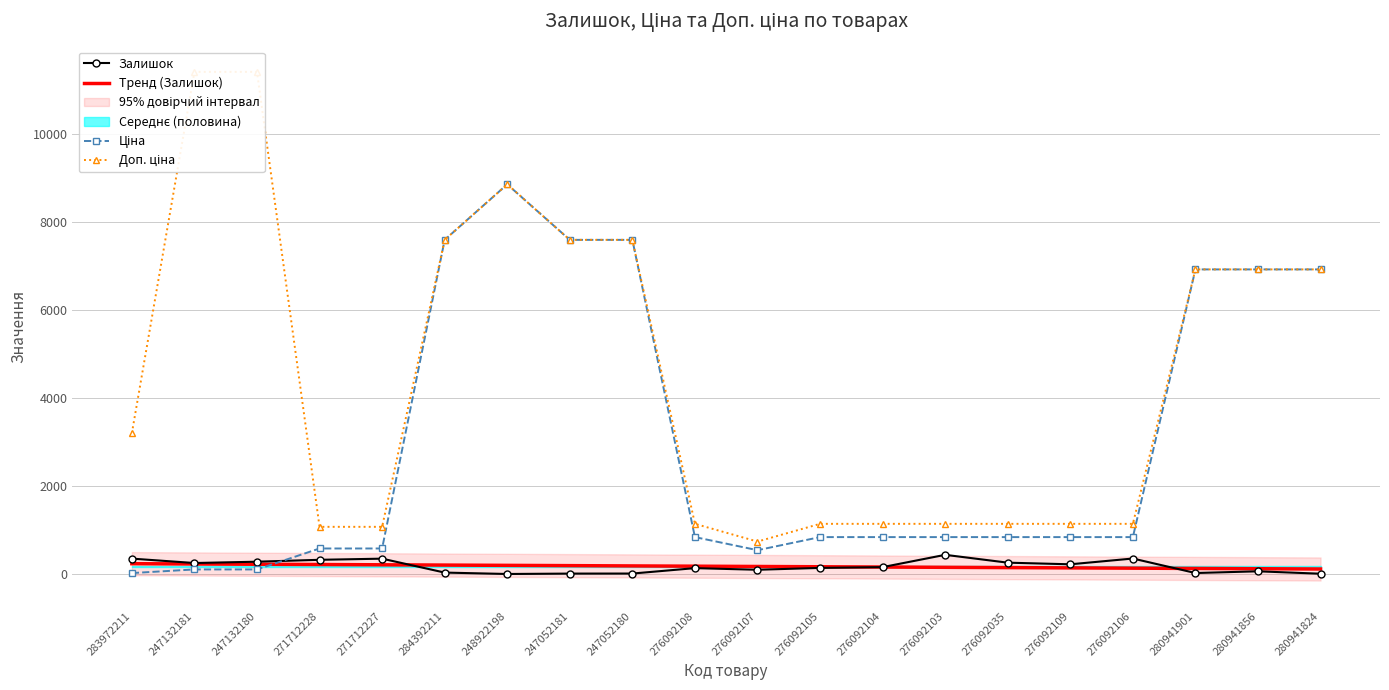

List the labels in order of Ціна value, smallest first.

283972211, 247132181, 247132180, 276092107, 271712228, 271712227, 276092108, 276092105, 276092104, 276092103, 276092035, 276092109, 276092106, 280941901, 280941856, 280941824, 284392211, 247052181, 247052180, 248922198